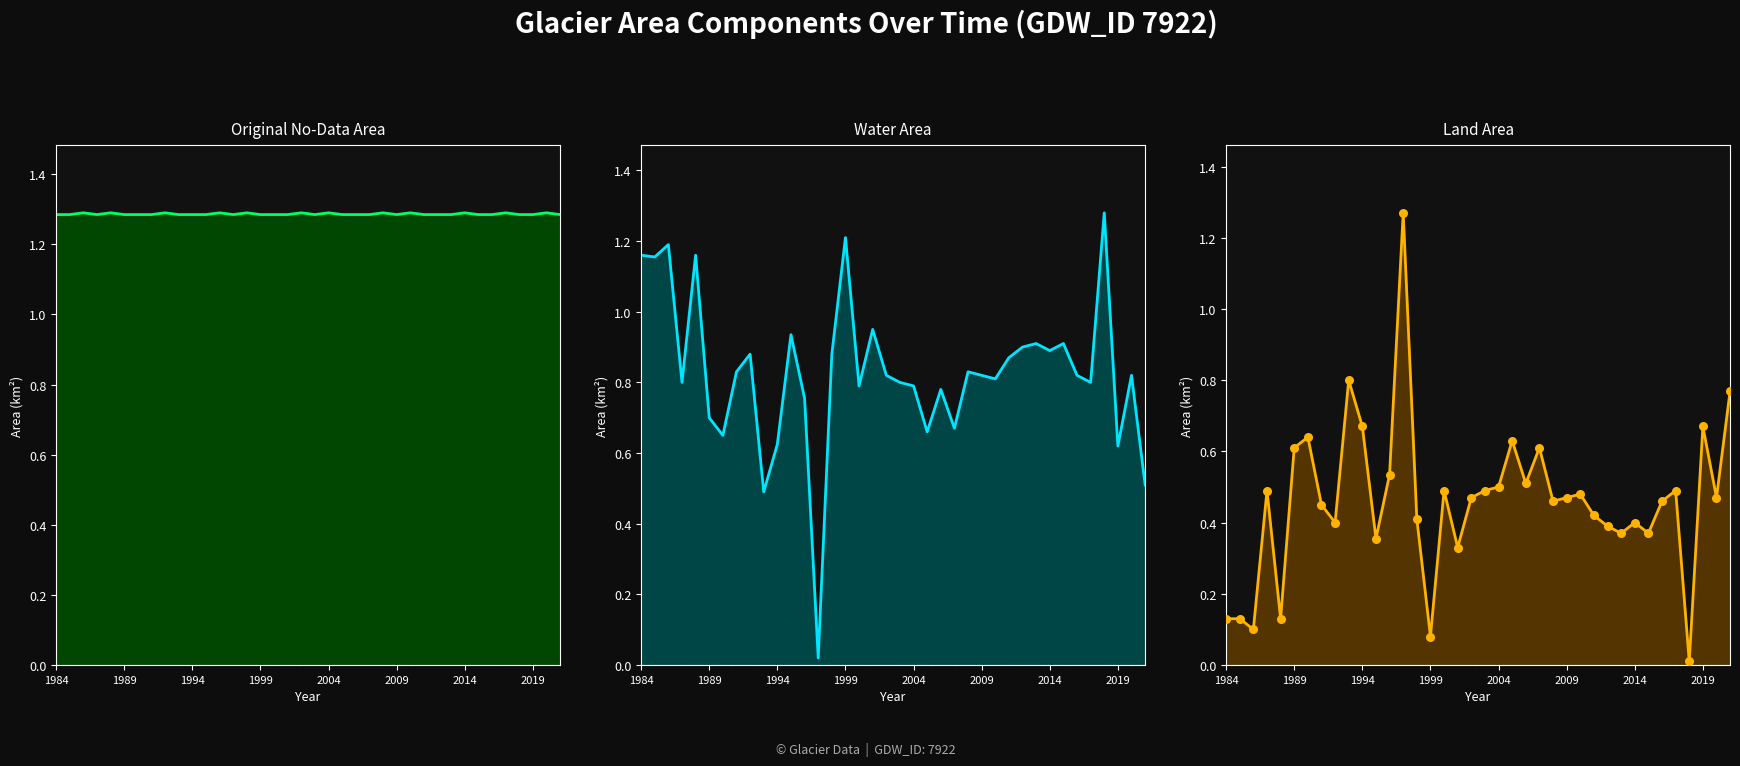

Which series reaches the maximum Y coordinate?

Original No-Data Area line